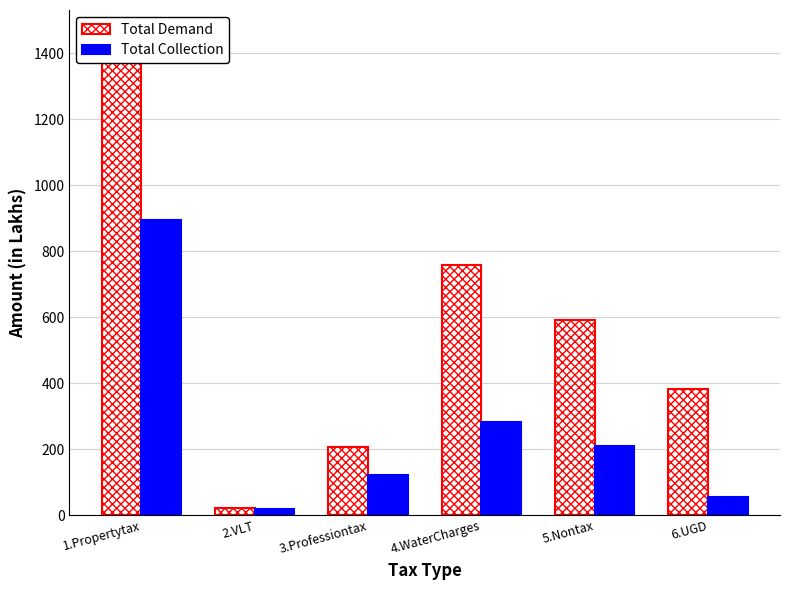

How many data points does each series have?

6